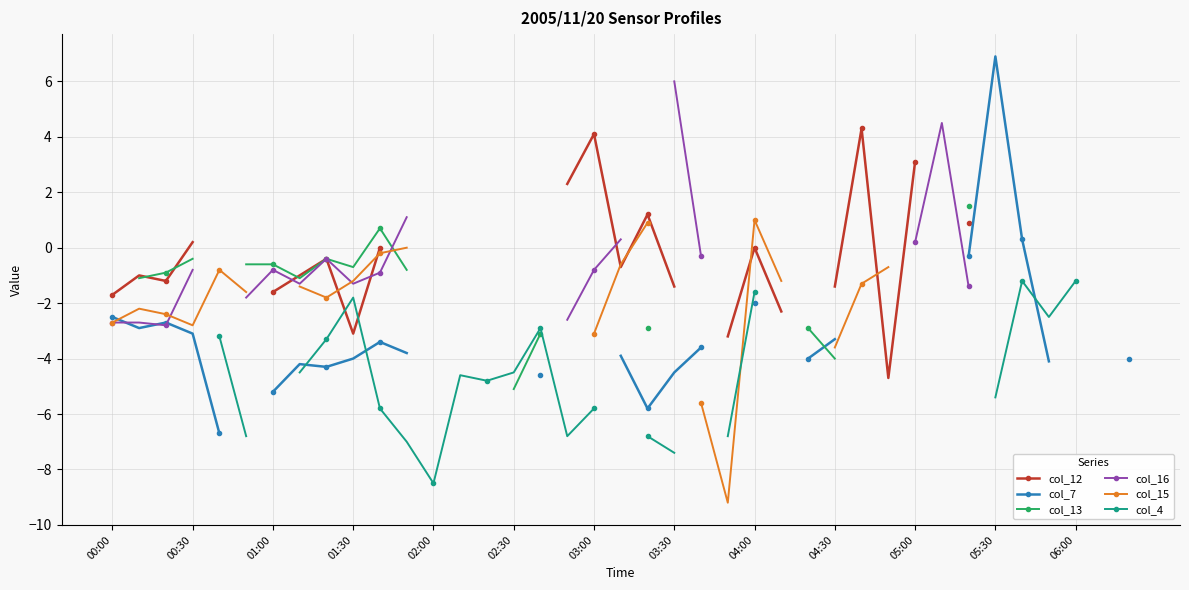

True or false: col_12 and col_7 intersect in this chart.

False